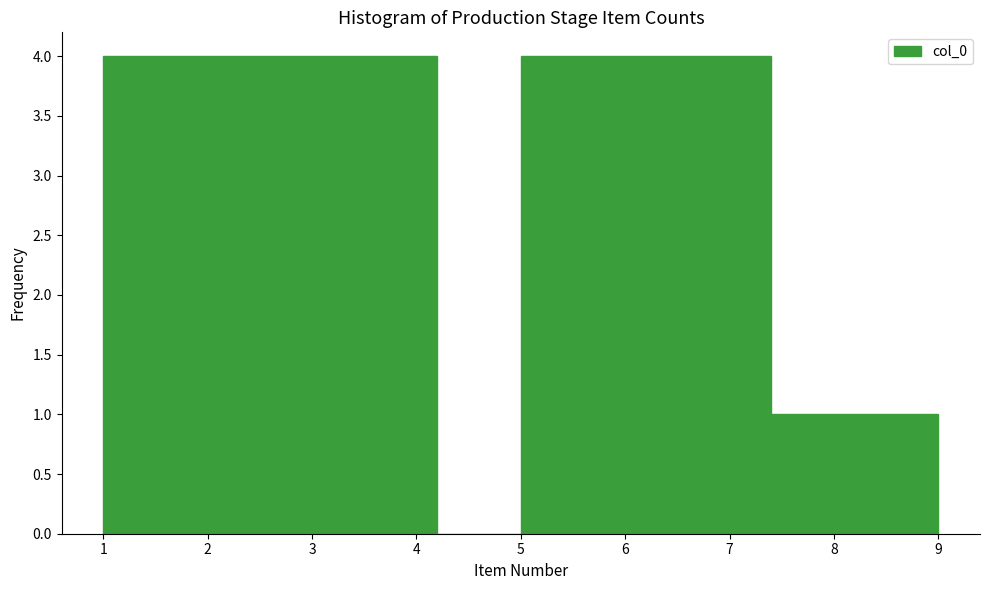

Reading left to right, list every bar in this chart as the range it spans on the x-axis followed by its height. The values are not printed on the chart, so give them approximately, as read against the axis.

1.0 to 1.8: 4
1.8 to 2.6: 4
2.6 to 3.4: 4
3.4 to 4.2: 4
4.2 to 5.0: 0
5.0 to 5.8: 4
5.8 to 6.6: 4
6.6 to 7.4: 4
7.4 to 8.2: 1
8.2 to 9.0: 1